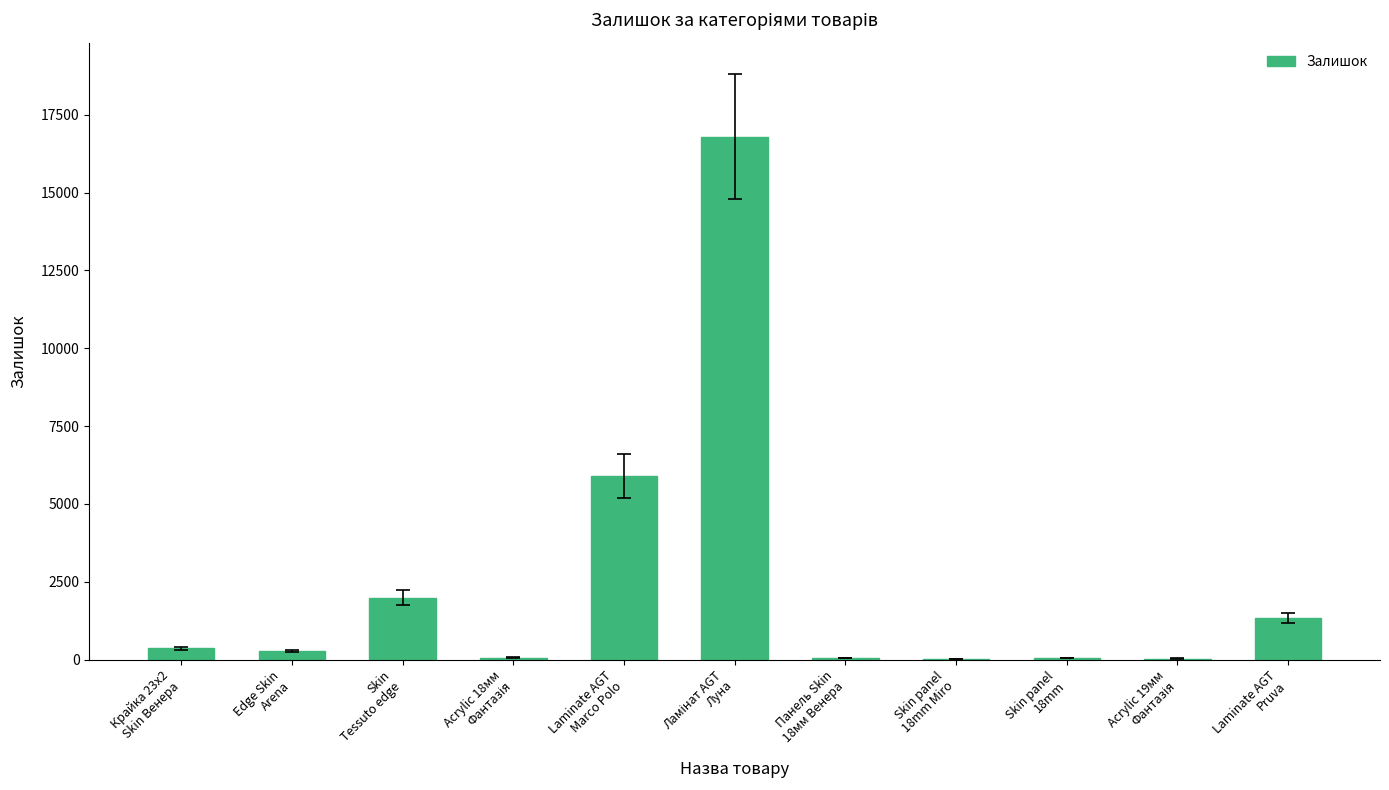

What is the sum of all values?

26844